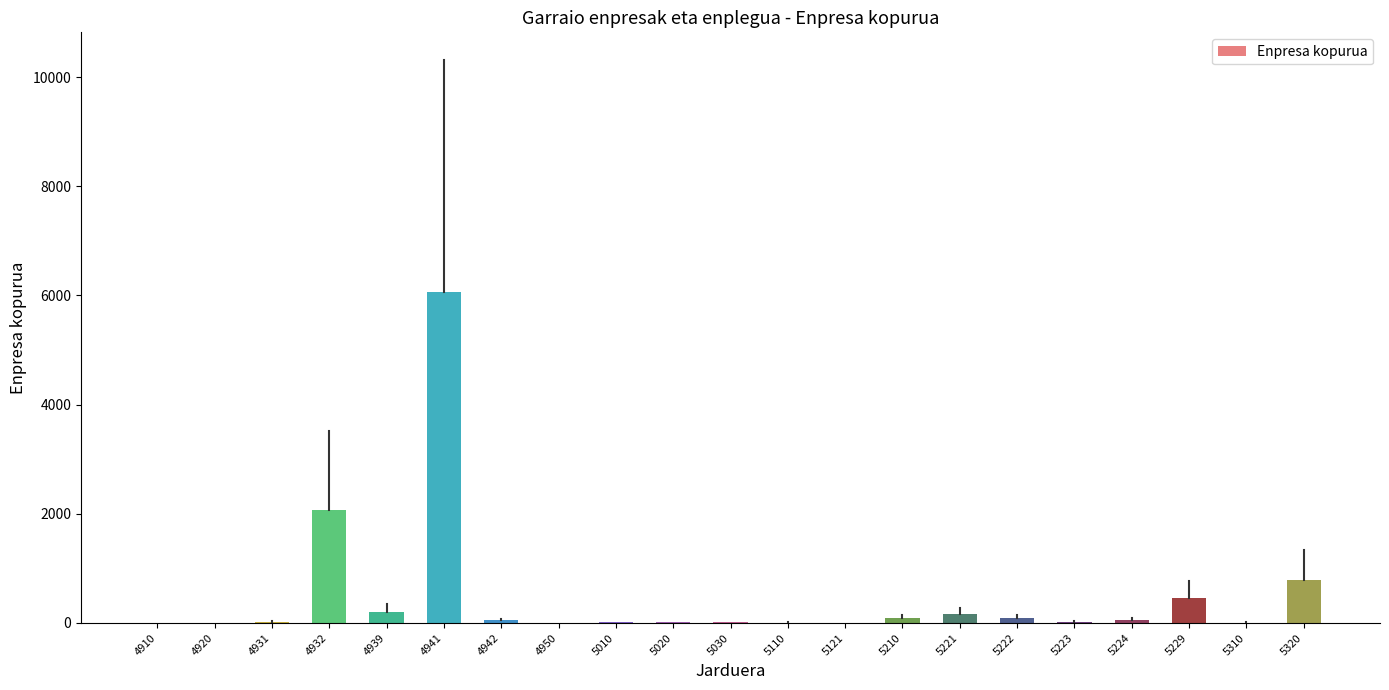

The chart shows a value of 2070 at 4932. True or false?

True